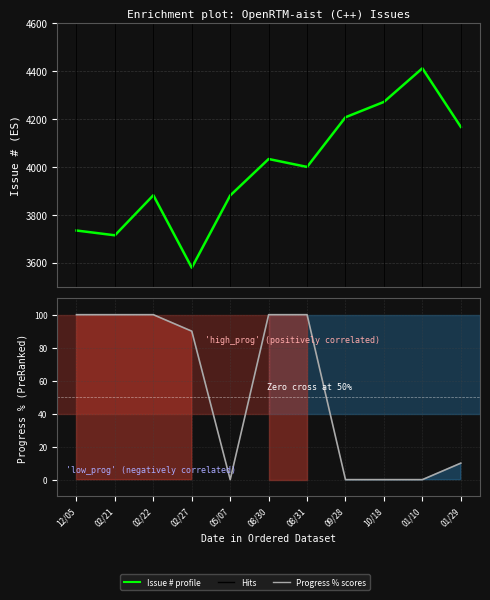

Which series changed the most between 02/21 and 05/07?

Issue #